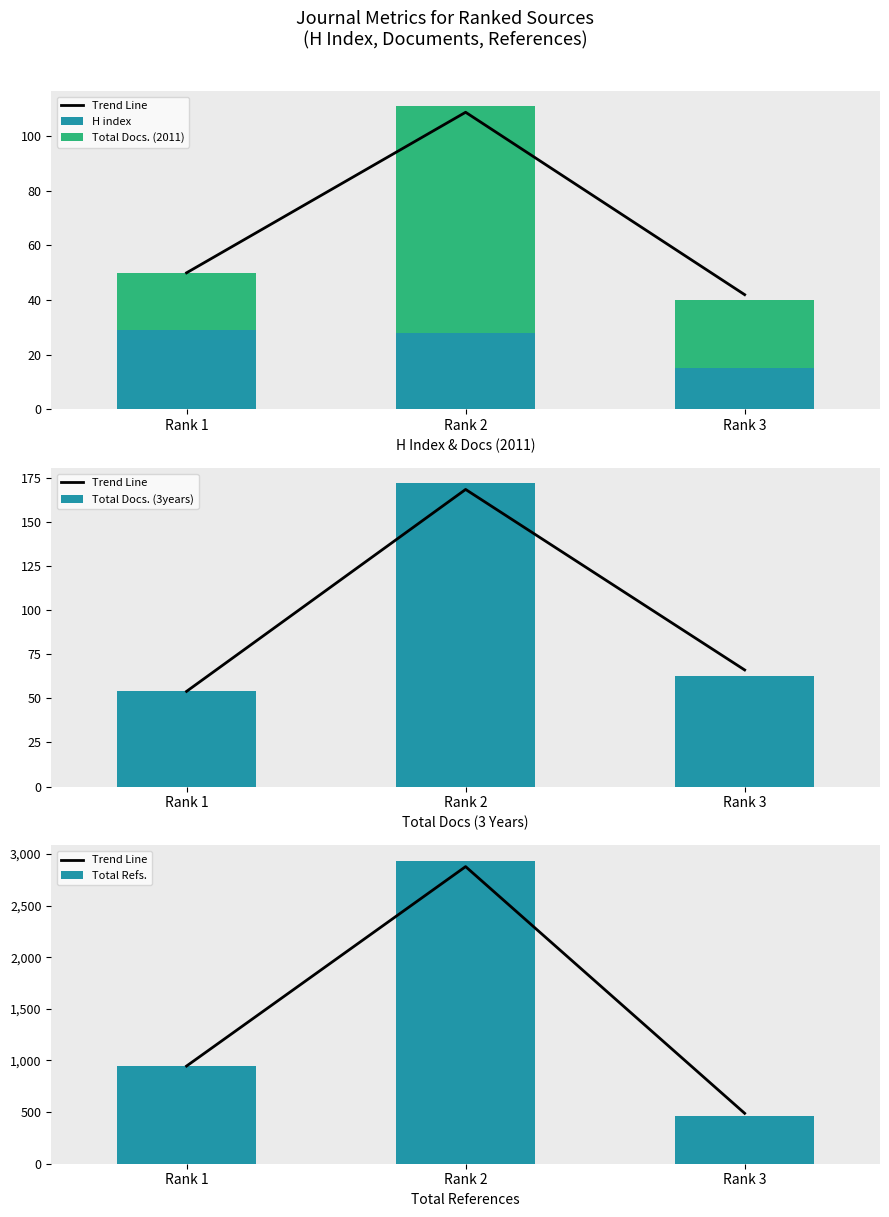

List the series in order of their peak value, lowest first.

H index, Total Docs. (2011), Total Docs. (3years), Trend Line, Total Refs.